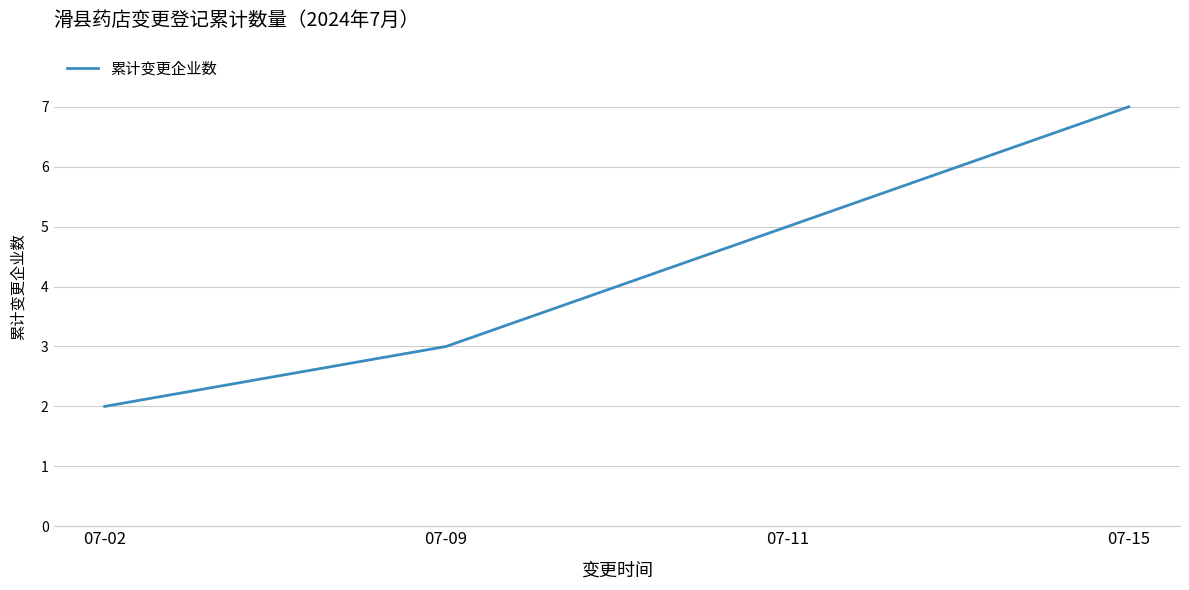

True or false: there are more than 2 points higher than both neighbors.

False